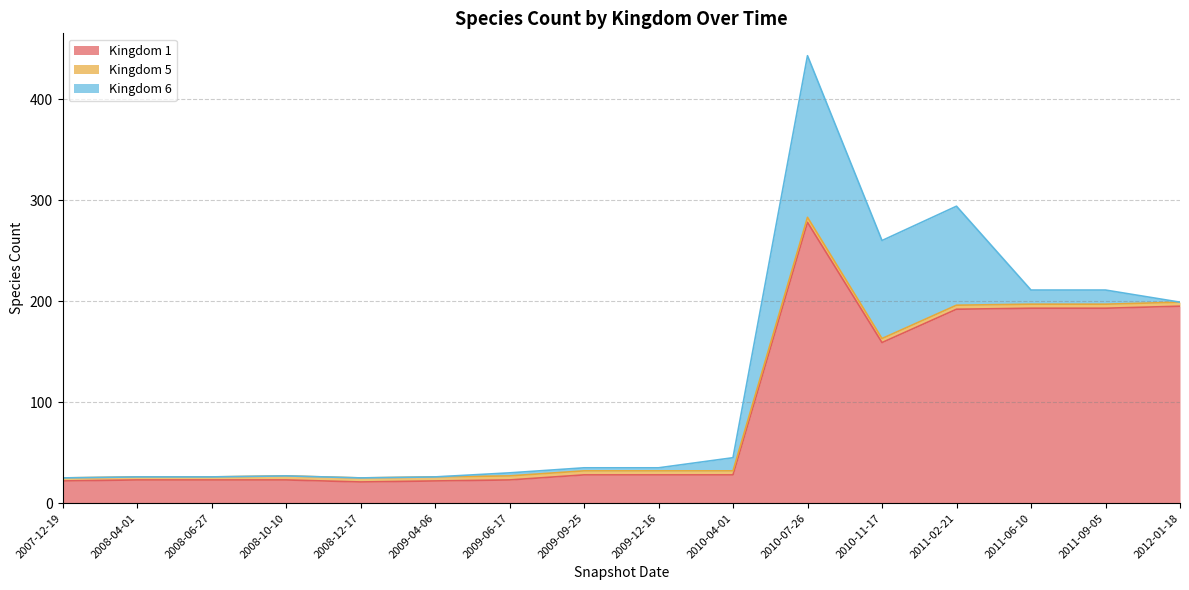

Is the value of Kingdom 1 at 2010-11-17 greater than the value of Kingdom 5 at 2009-06-17?

Yes